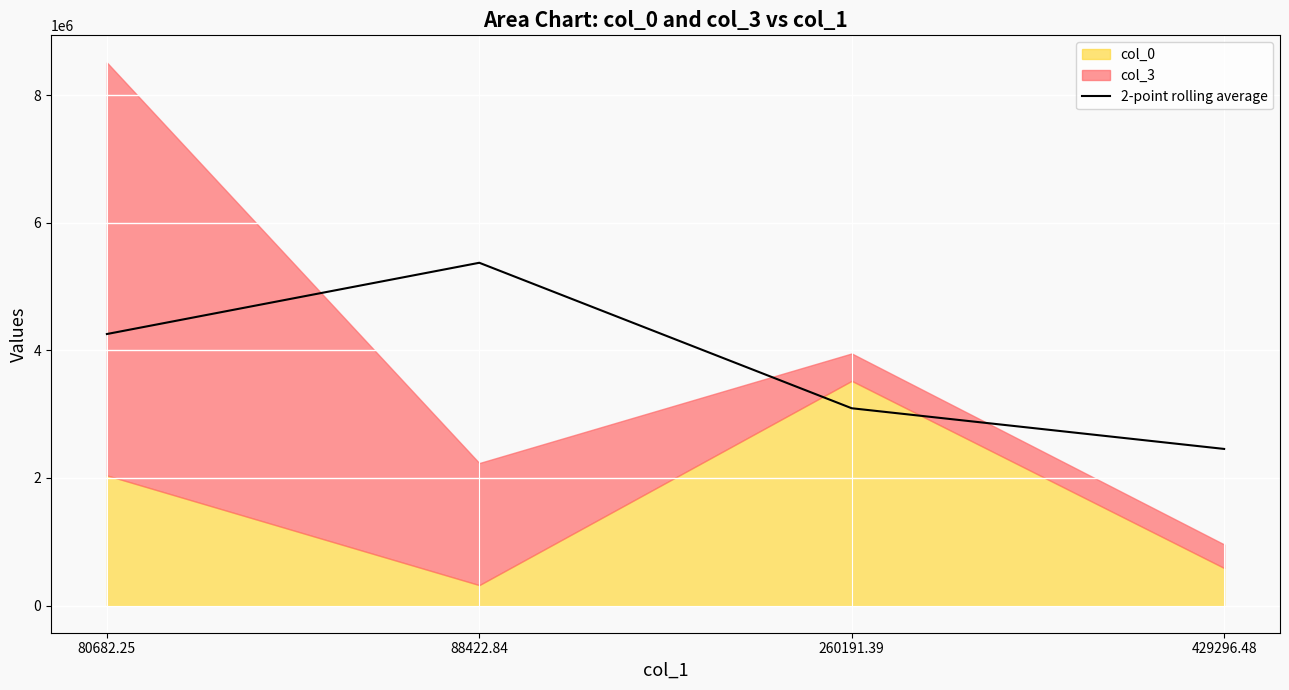

What is the change in value from 88422.84 to 260191.39?

-2280457.2